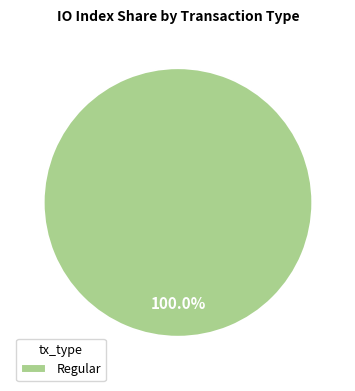

Rank the categories by value from lowest to highest.

Regular